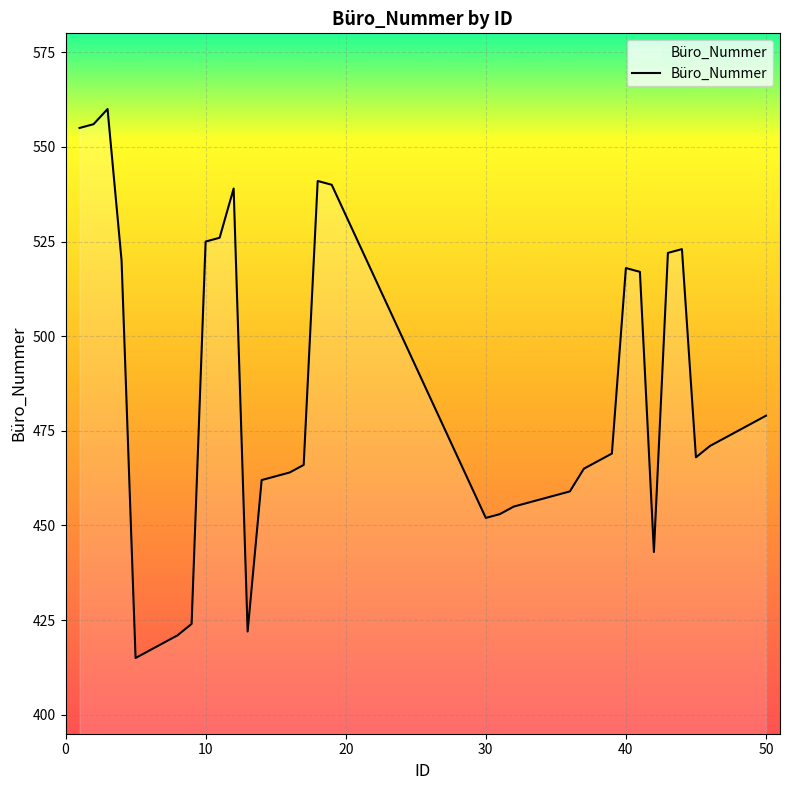

What is the maximum value shown in the chart?

560